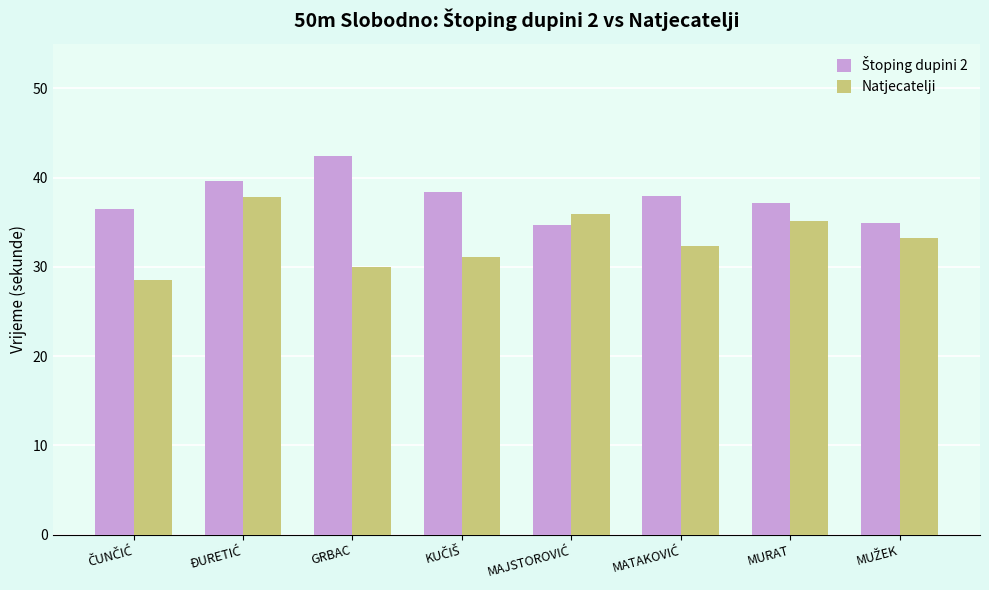

What is the value of the Natjecatelji bar at the 8th from the left?

33.2